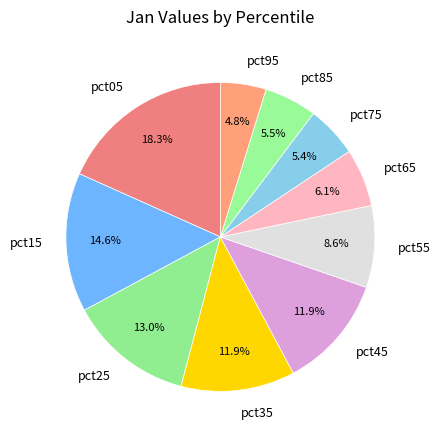

Does any single category account for the majority?

No